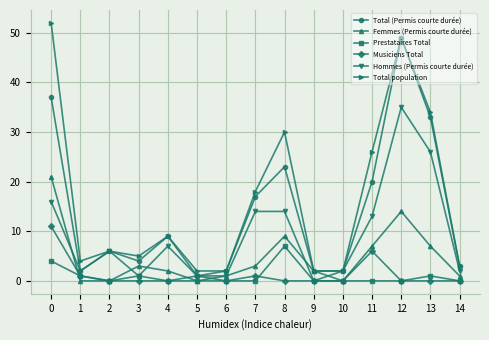

Count the number of categories in the chart.

15